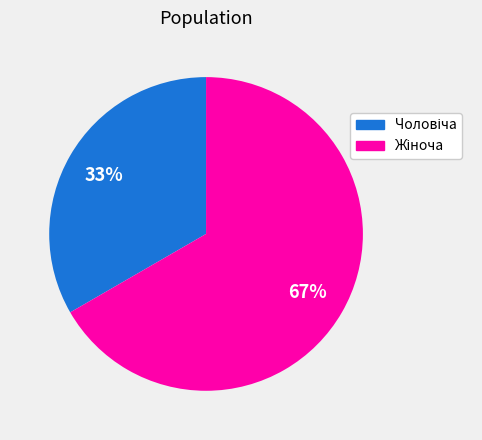

To the nearest percent, what is the average slice percentage?

50%